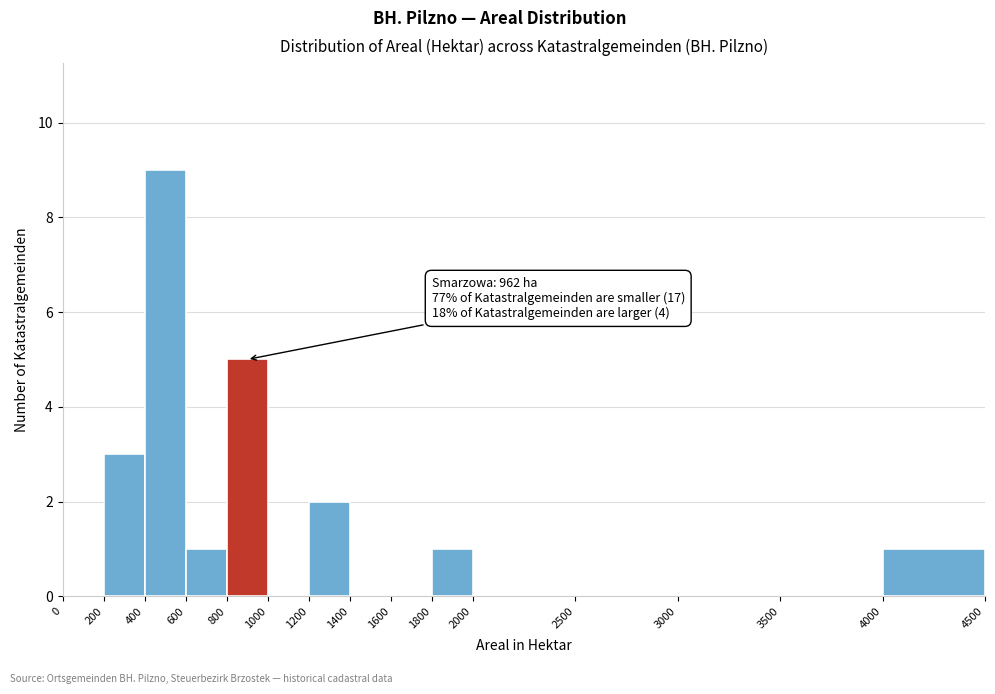

Which range on the x-axis has the tallest bar?

400 to 600